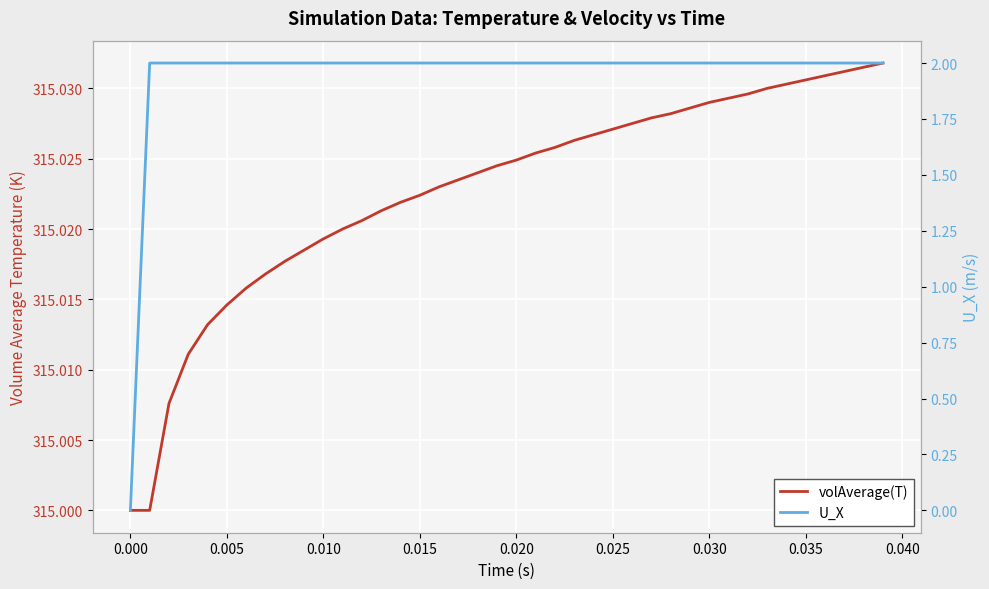

What is the approximate value of volAverage(T) at 0.005?

315.0